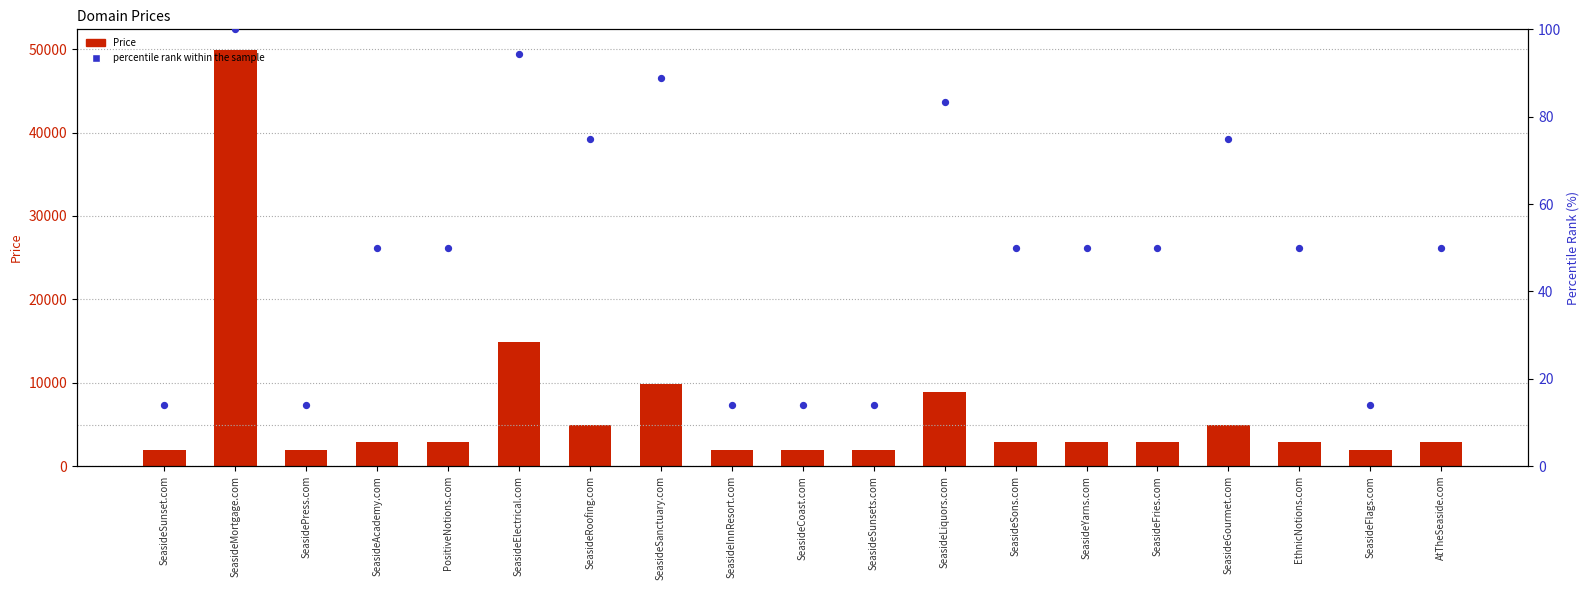

Which series has the largest Y range (max minus min)?

Price